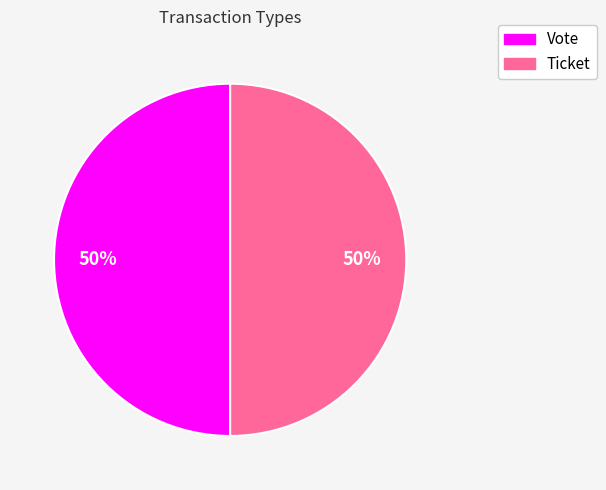

Combined, do Vote and Ticket account for over 50%?

Yes